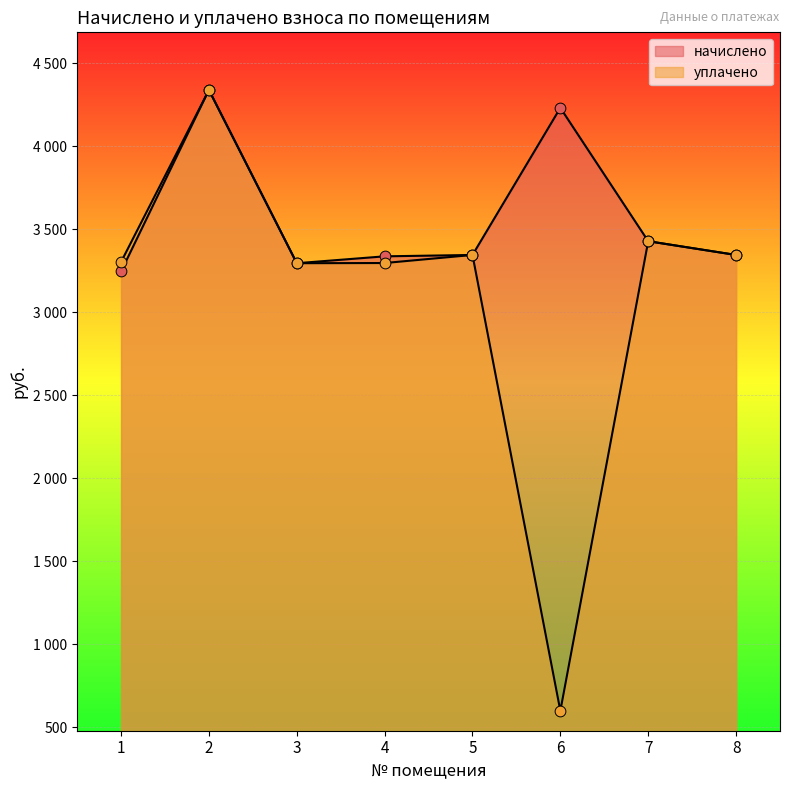

Which series has the widest spread of Y values?

уплачено